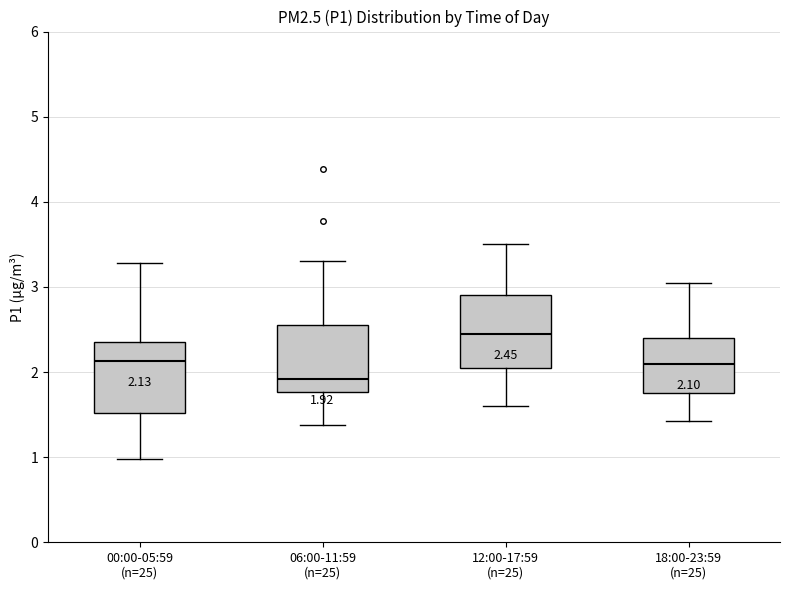

Which box's median line is the lowest?

06:00-11:59 (n=25)